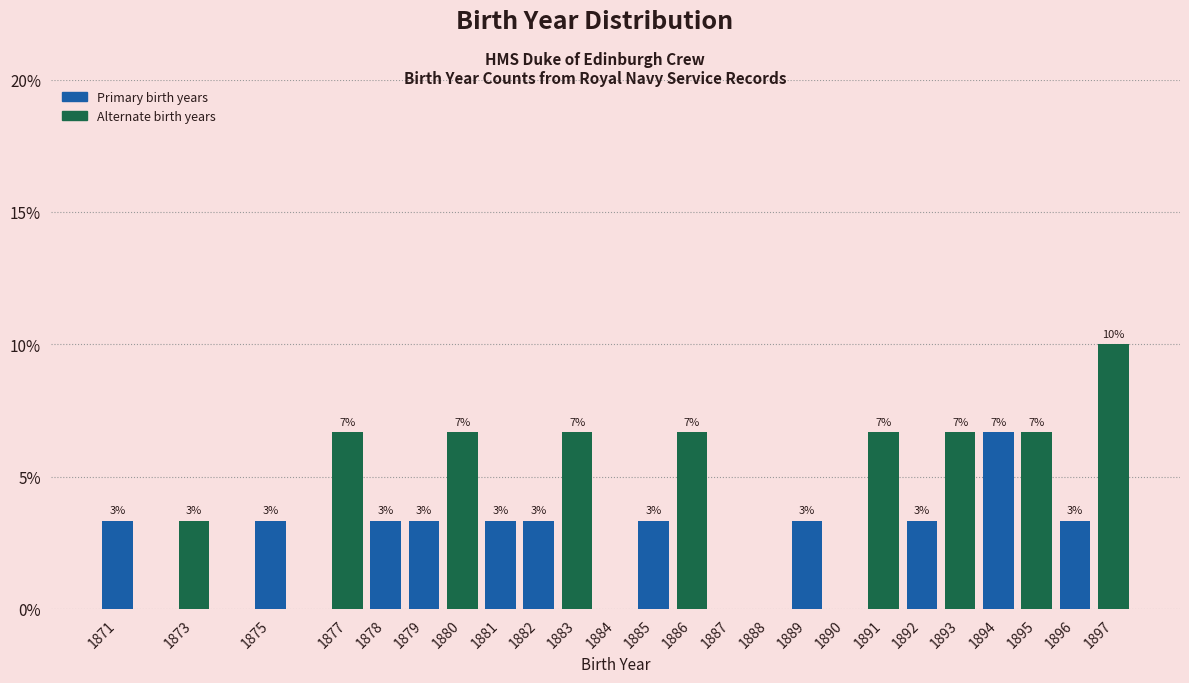

Are the bars horizontal?

No